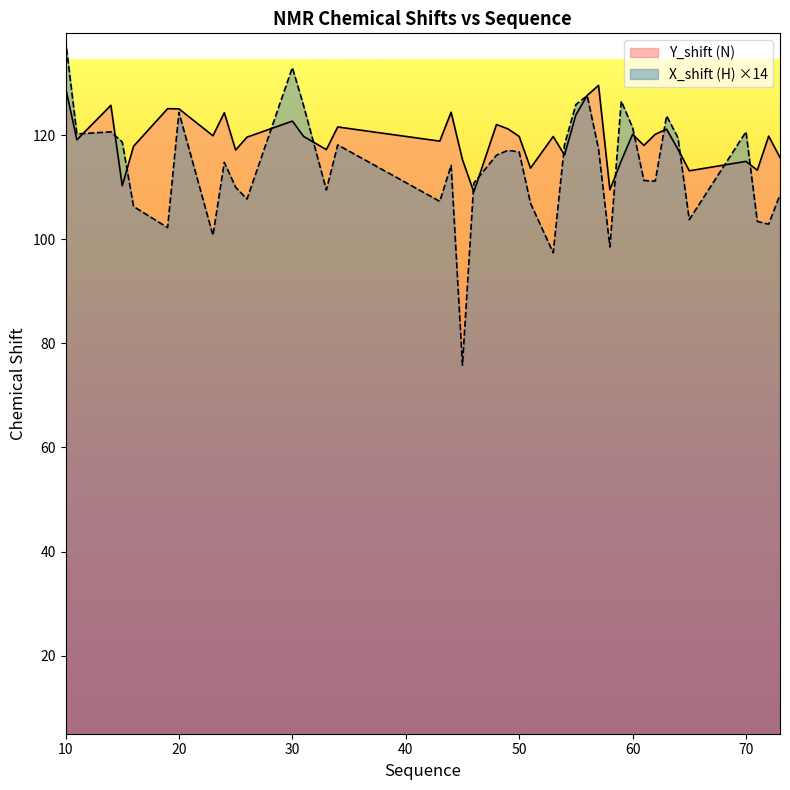

What is the smallest value displayed?

75.8